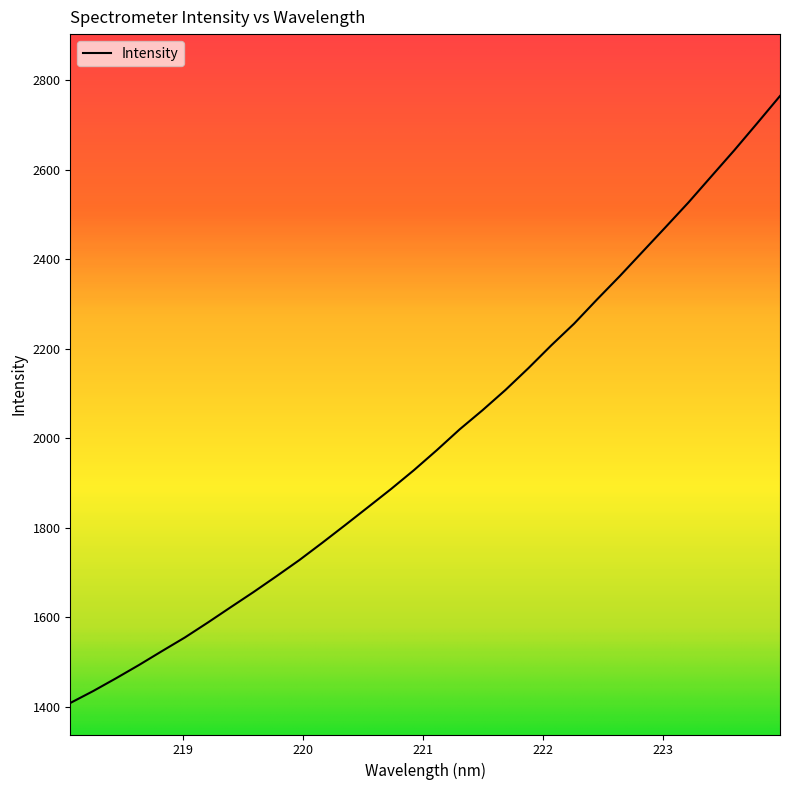

What is the minimum value shown in the chart?

1408.5